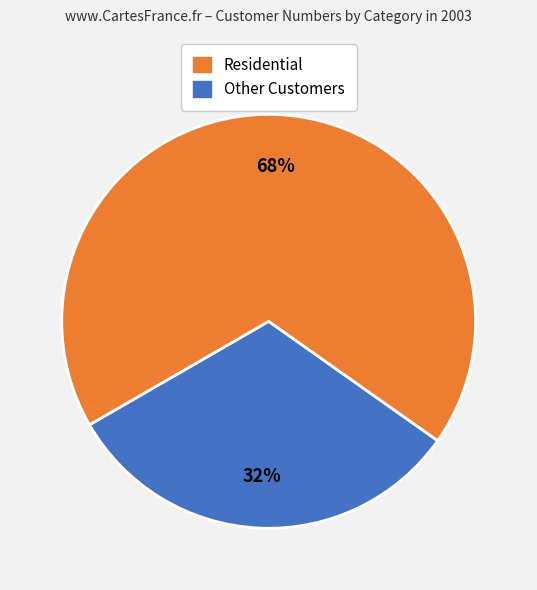

To the nearest percent, what is the difference between the largest and smallest slice percentages?

36%